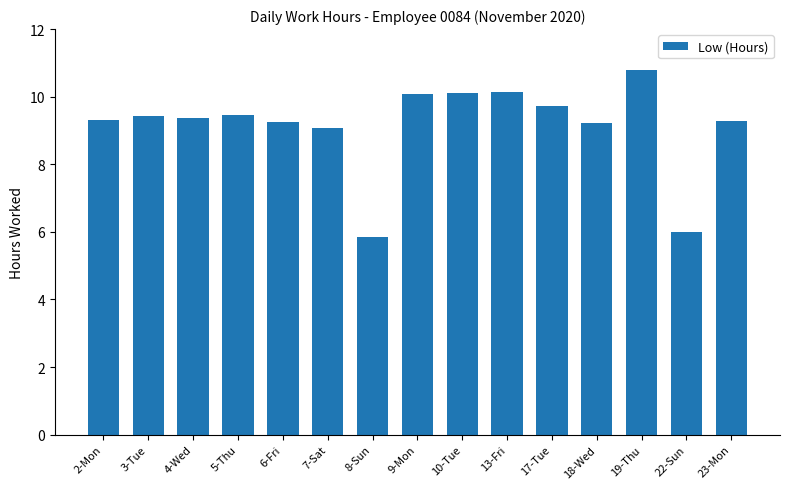

What is the approximate value at 5-Thu?

9.5